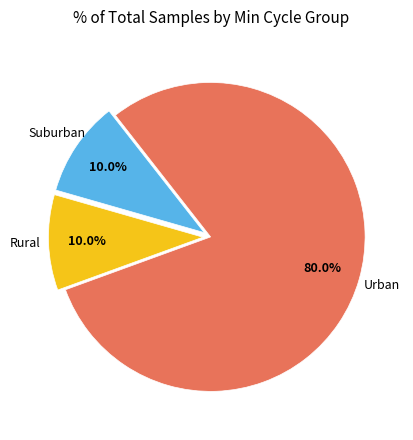

Is there any slice that represents more than half of the pie?

Yes